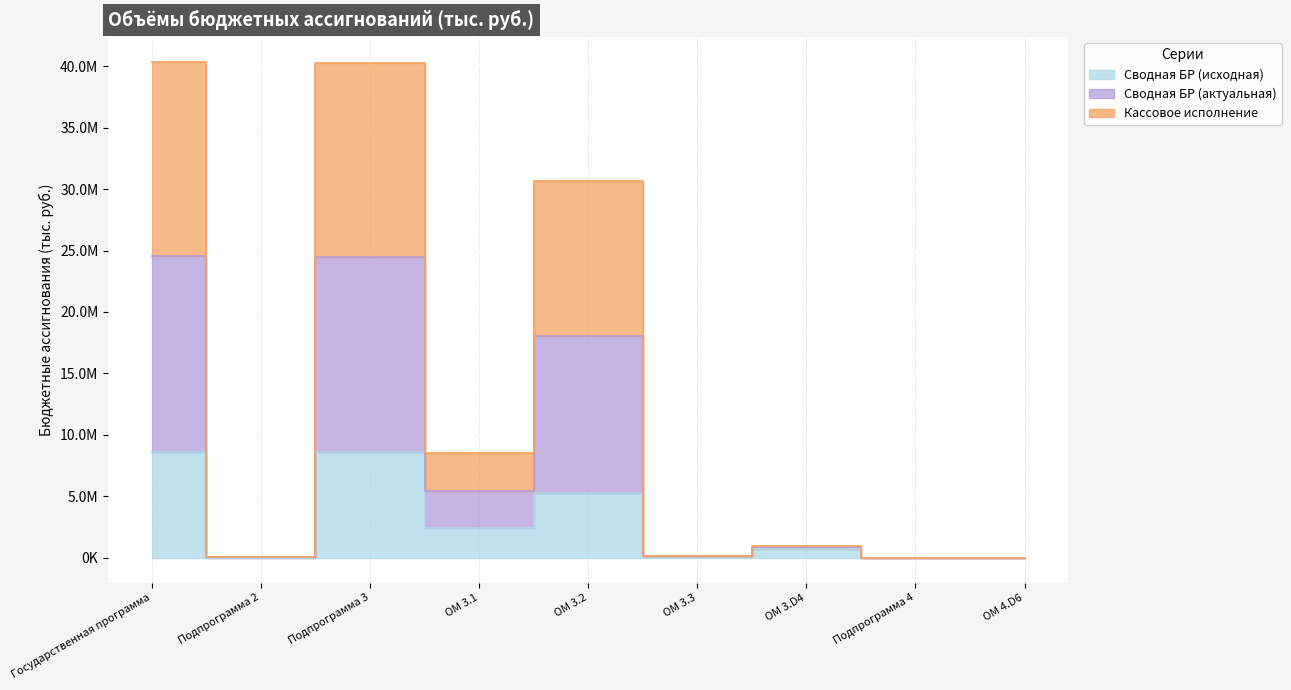

Does the chart display data point markers on the line(s)?

No